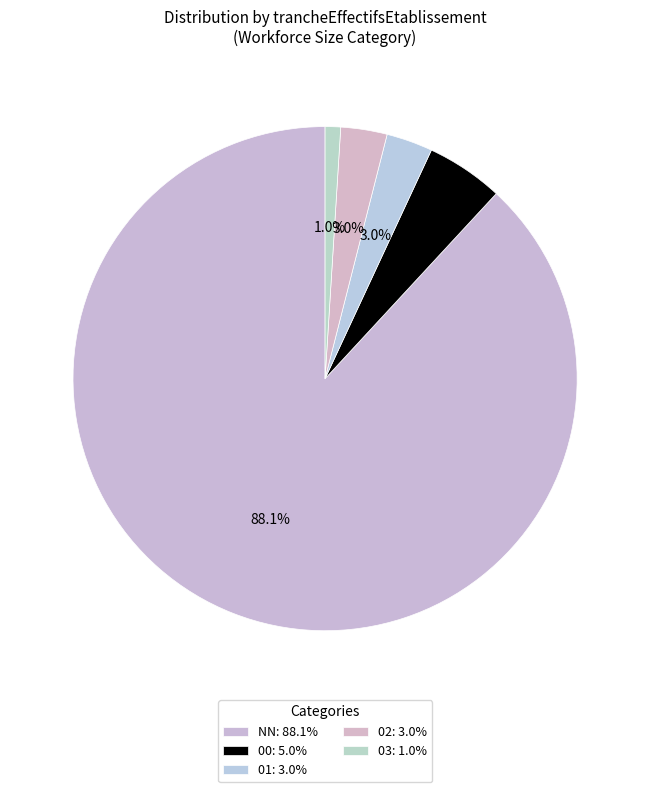

What is the largest slice in the pie chart?

NN